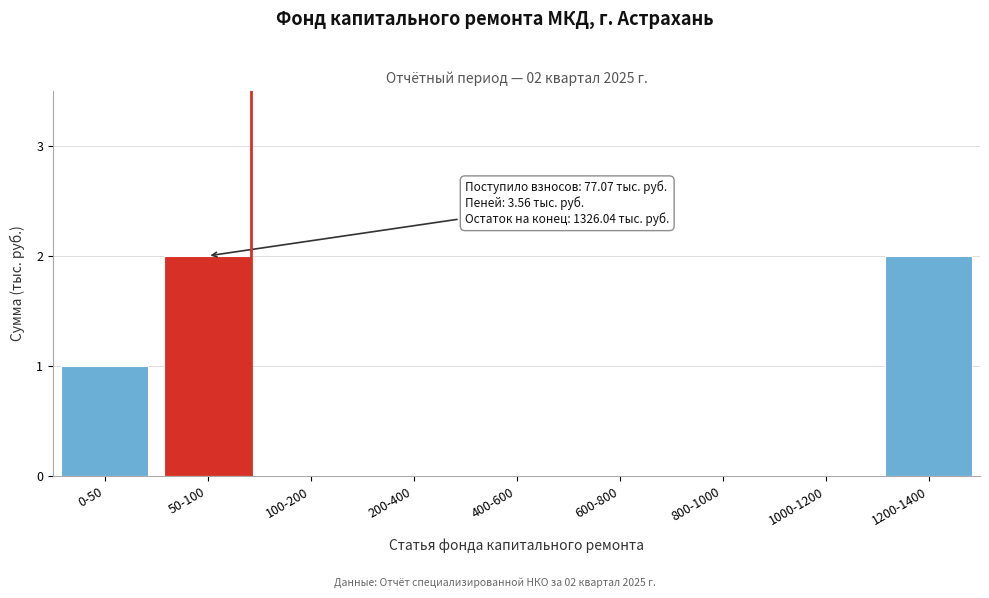

Reading left to right, transcribe all the data shown in this chart.

0-50=1	50-100=2	100-200=0	200-400=0	400-600=0	600-800=0	800-1000=0	1000-1200=0	1200-1400=2